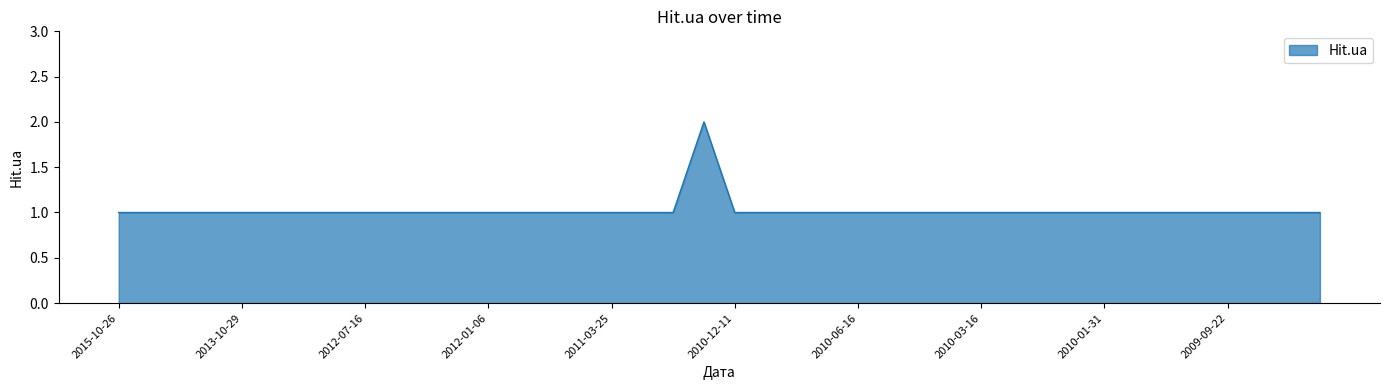

True or false: the data has more than 0 interior local peaks.

True